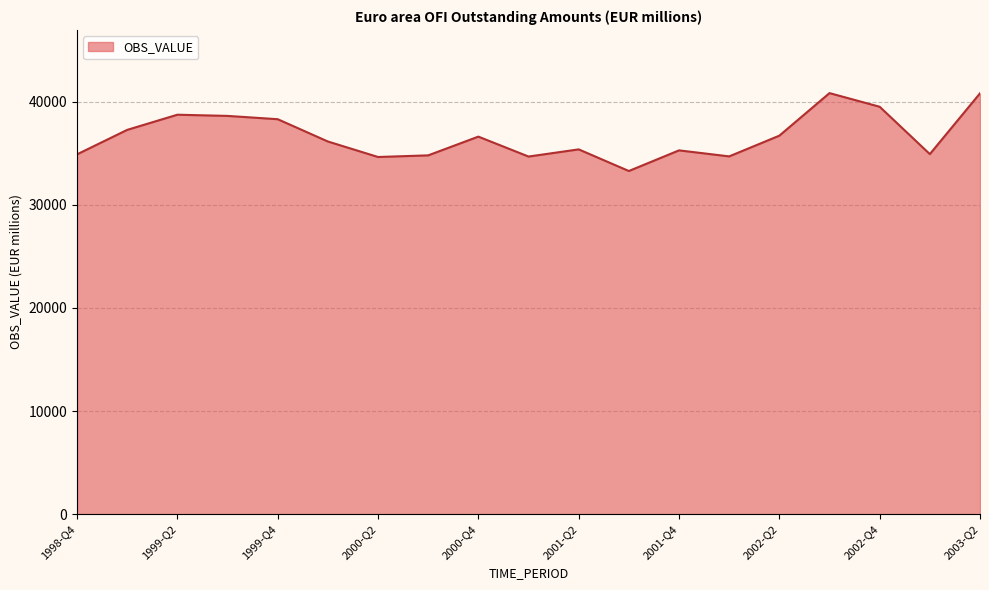

What is the difference between the maximum and minimum values?

7557.7